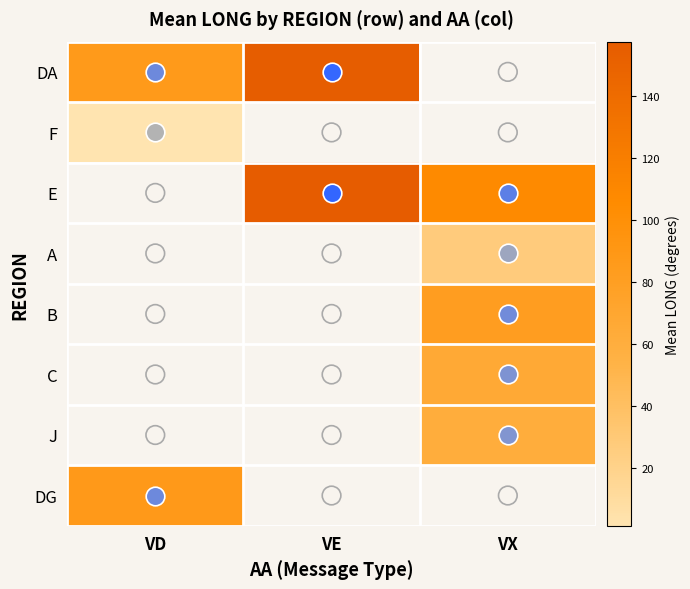

Which series has the largest range (max minus min)?

DA